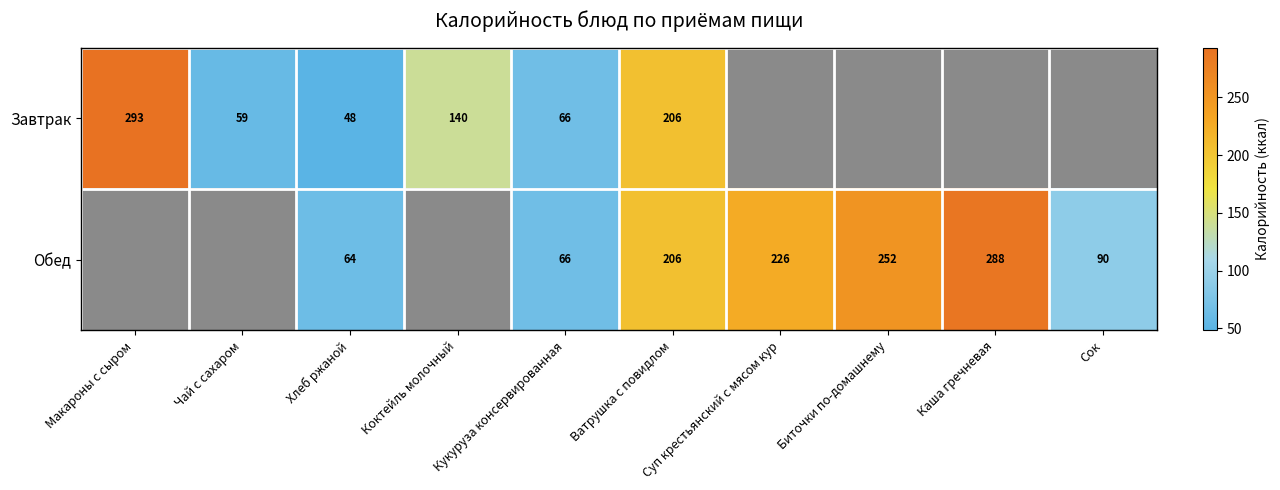

The value of Завтрак at Кукуруза консервированная is 66. True or false?

True